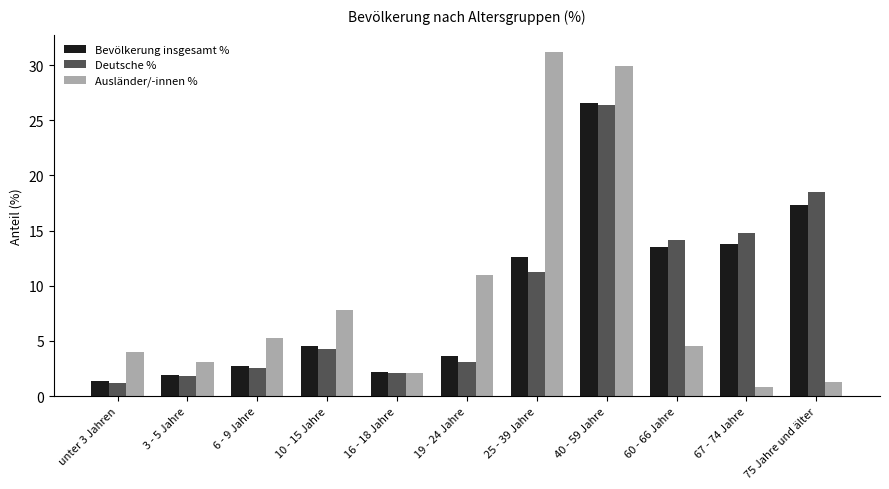

What is the label of the 4th bar from the left?

10 - 15 Jahre